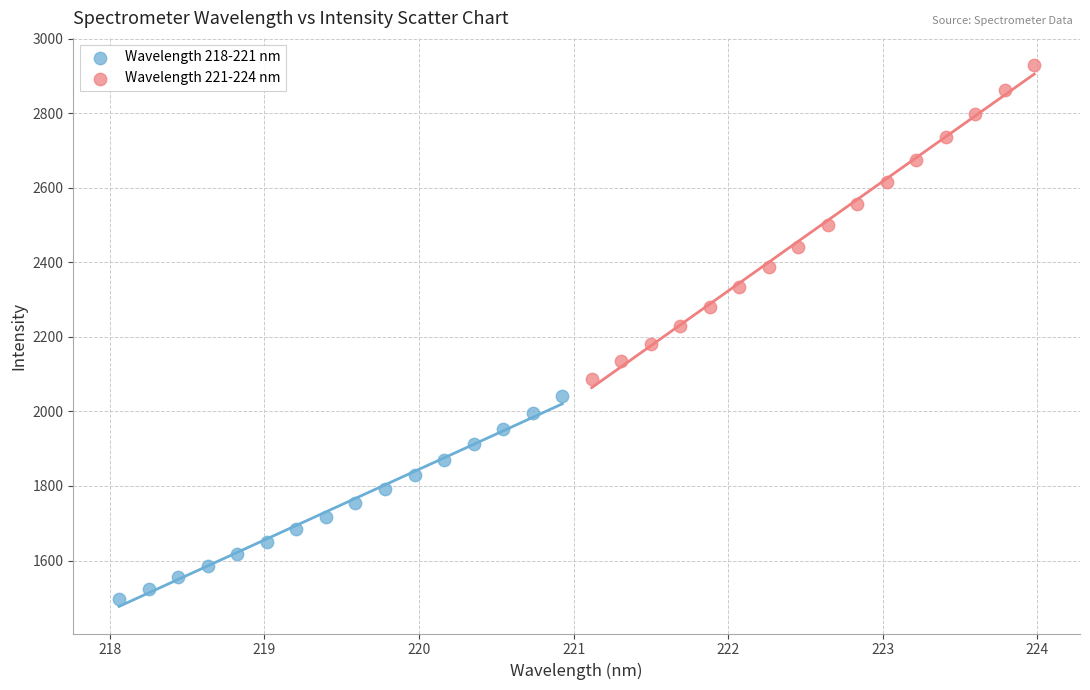

What are all the series names shown in the legend?

Wavelength 218-221 nm, Wavelength 221-224 nm